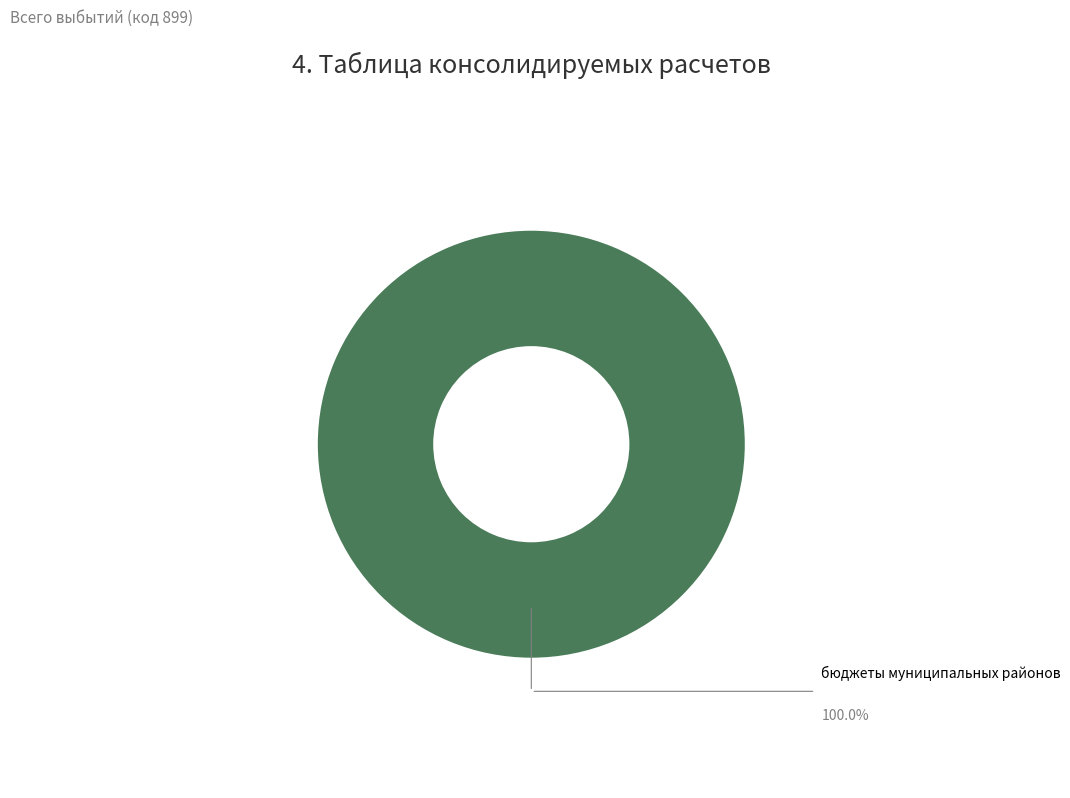

How many segments does this pie chart have?

1